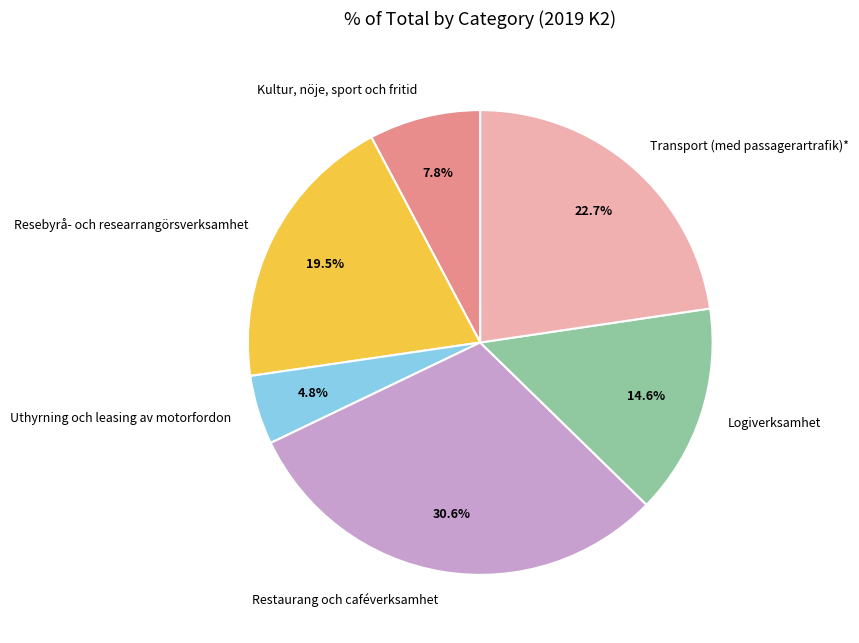

Does Uthyrning och leasing av motorfordon account for over 50% of the chart?

No